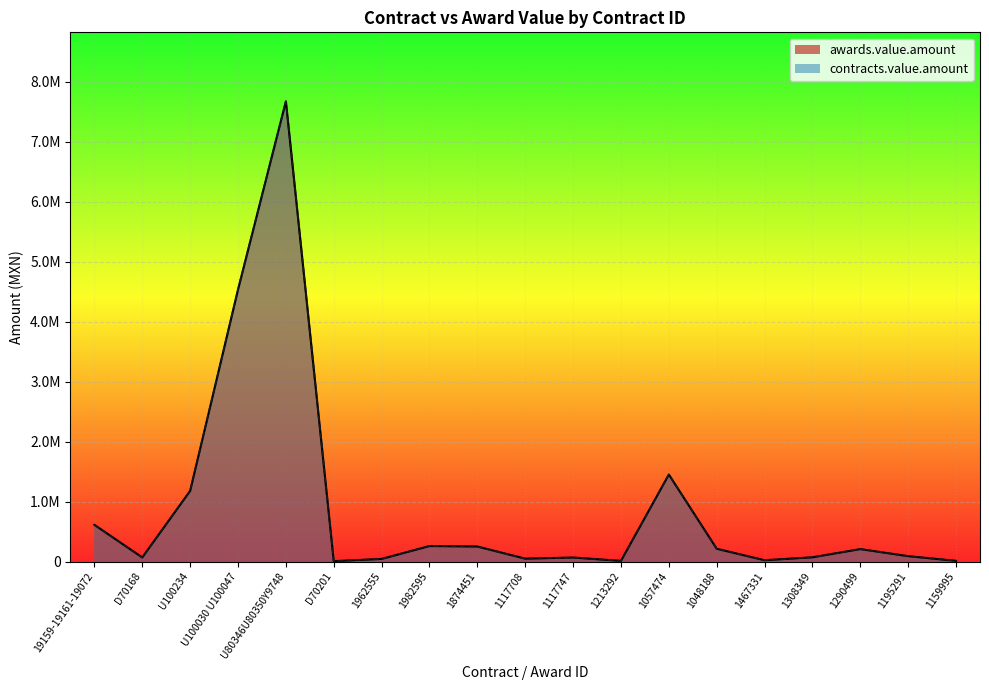

What is the difference between the awards.value.amount values at 1467331 and U80346U80350Y9748?

7648937.8